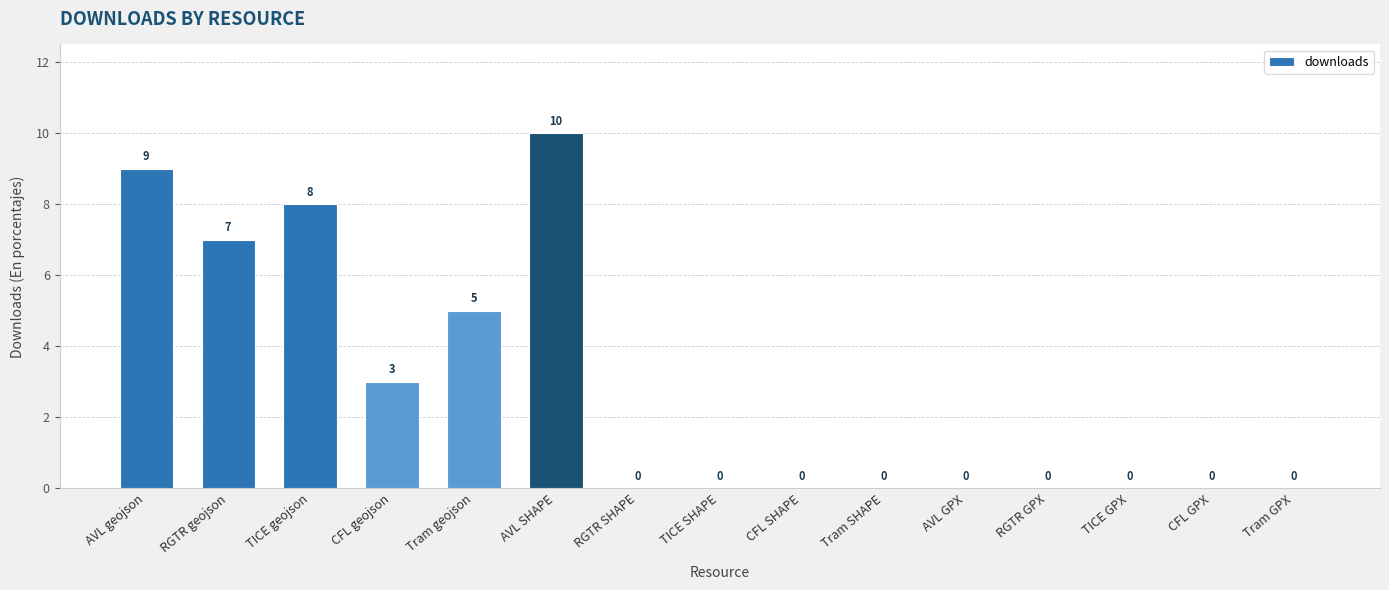

What is the average value?

3